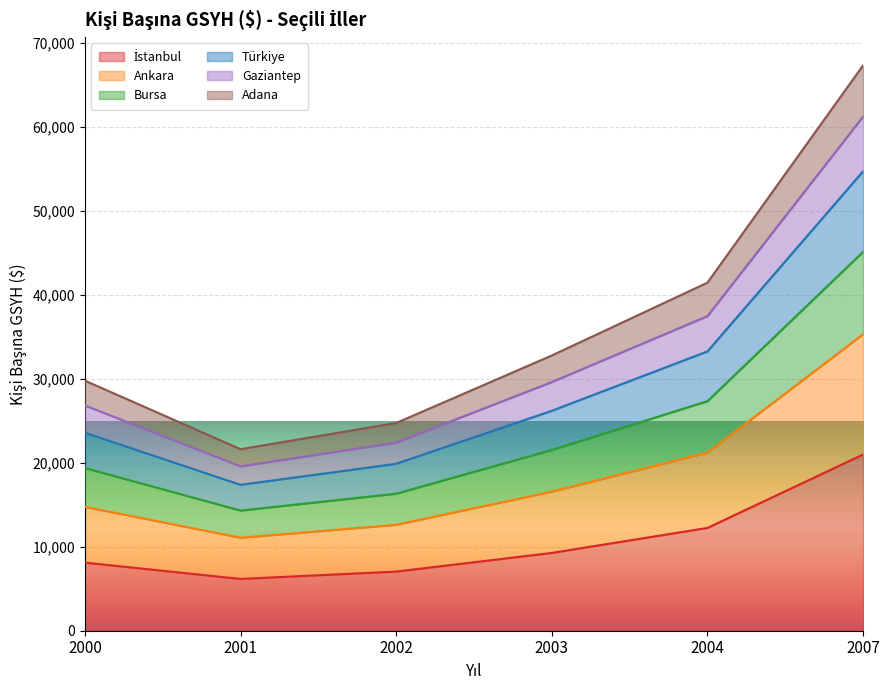

Where does the İstanbul series first go above 9265?

2004